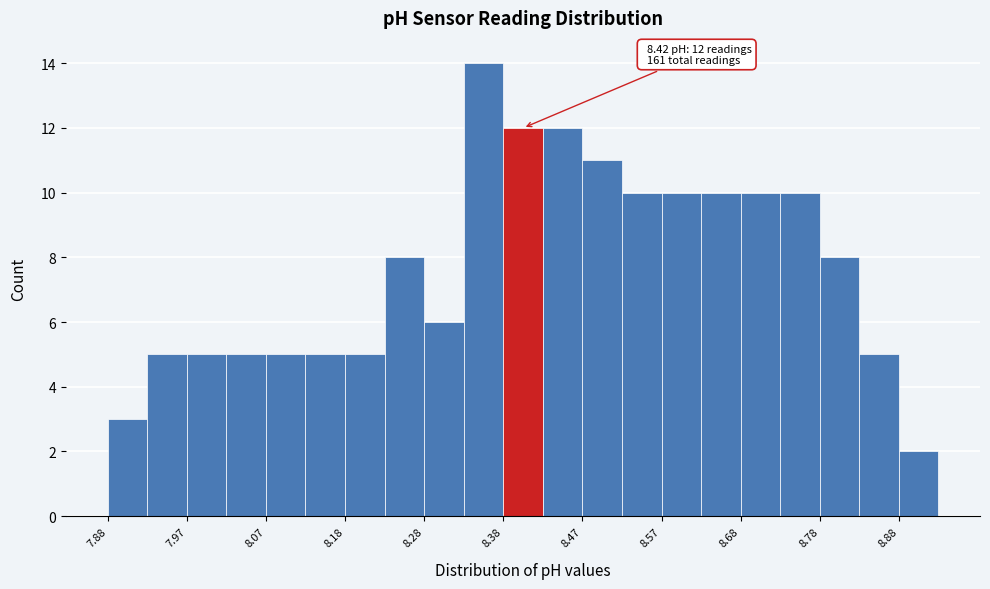

Which range on the x-axis has the tallest bar?

8.325 to 8.375